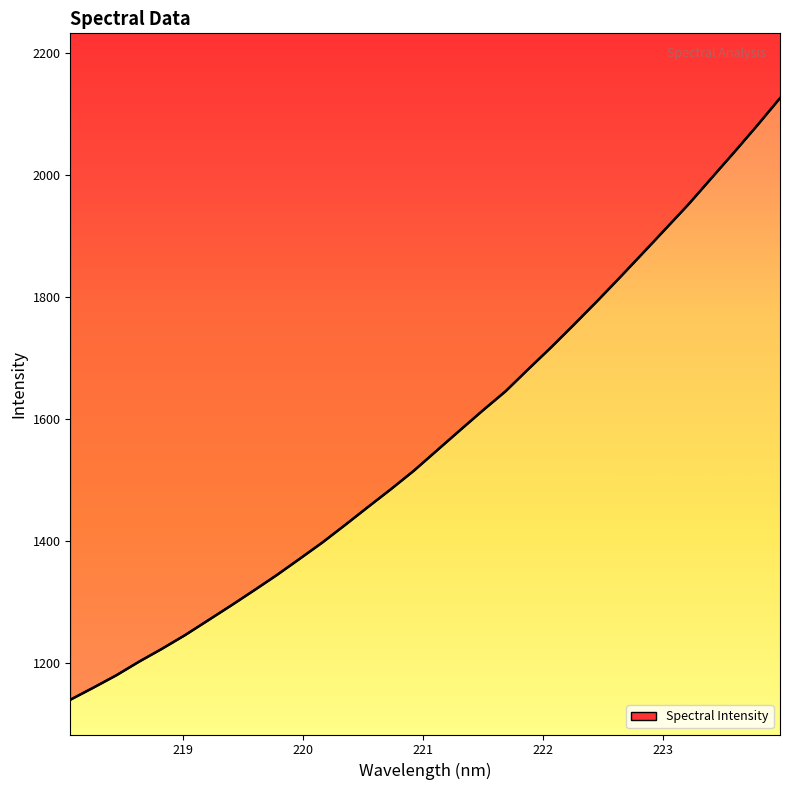

The chart shows a value of 425.6 at 220.3533. True or false?

False